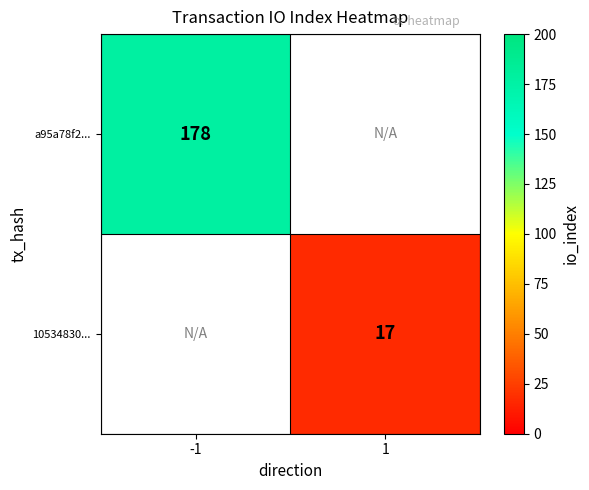

The value of 10534830... at 1 is 10.0. True or false?

False